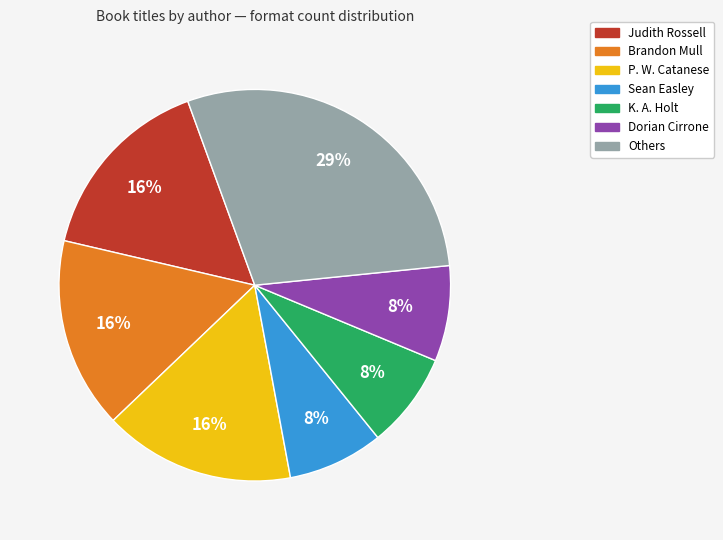

To the nearest percent, what is the difference between the largest and smallest slice percentages?

21%